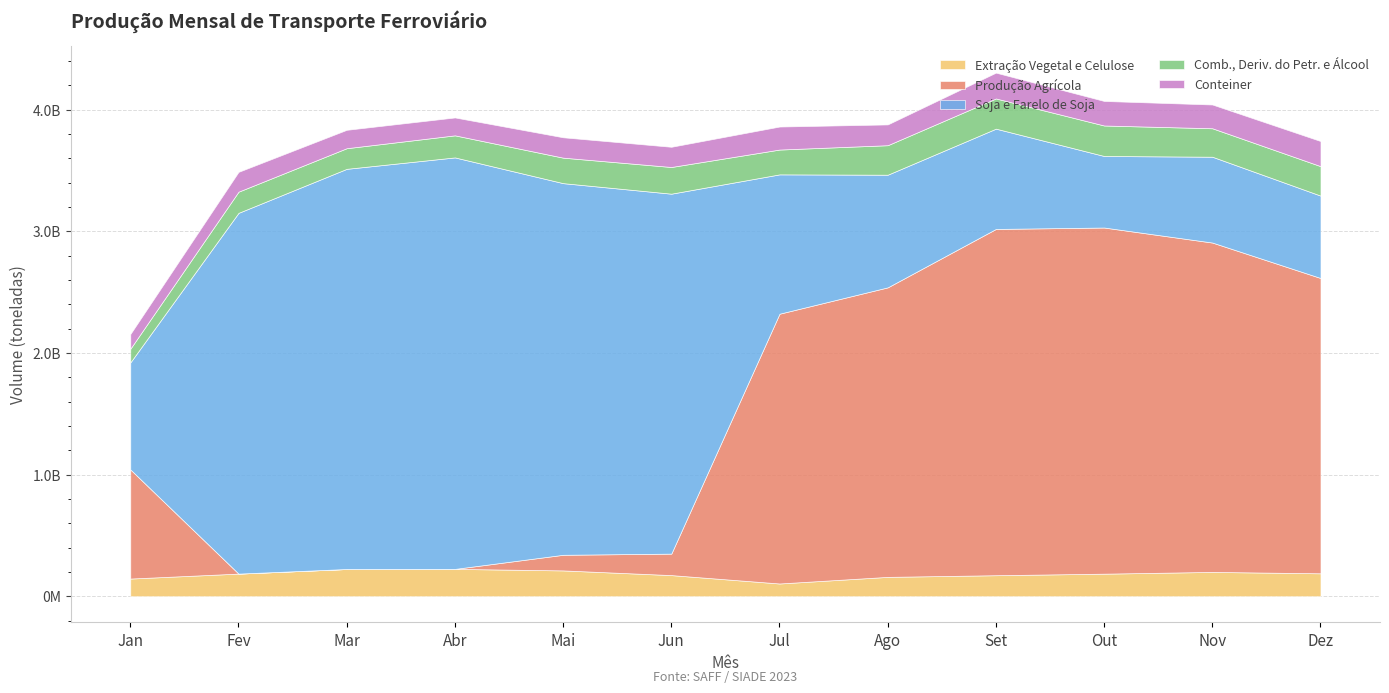

What position from the right is Ago?

5